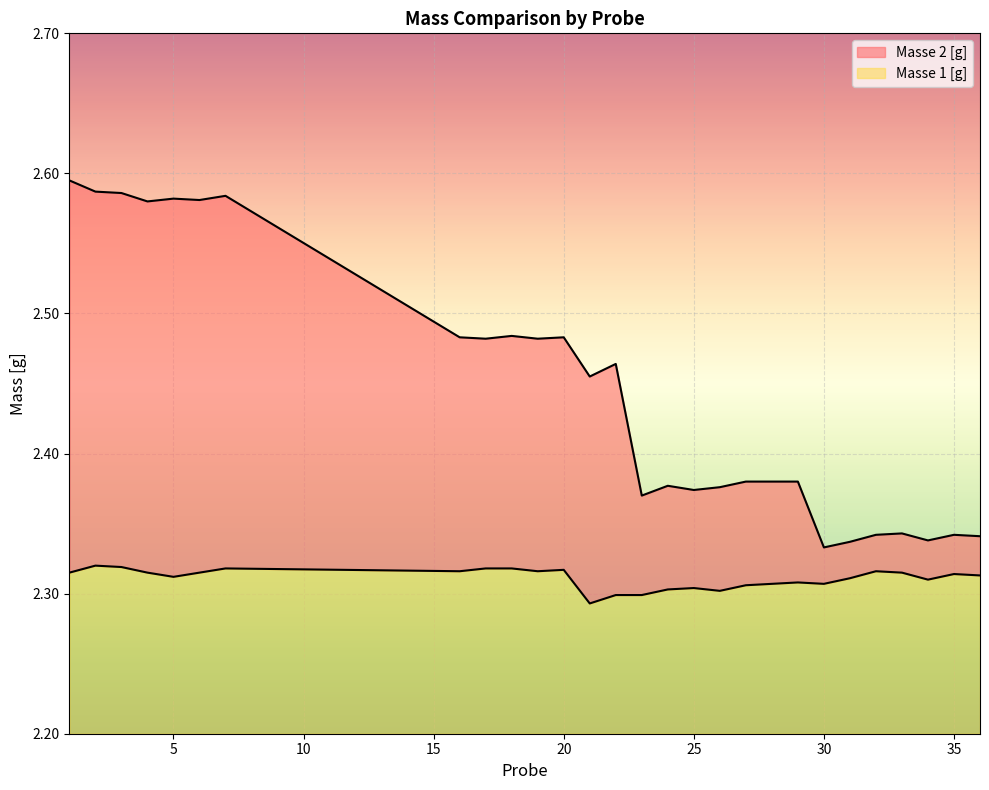

List the series in order of their peak value, lowest first.

Masse 1 [g], Masse 2 [g]